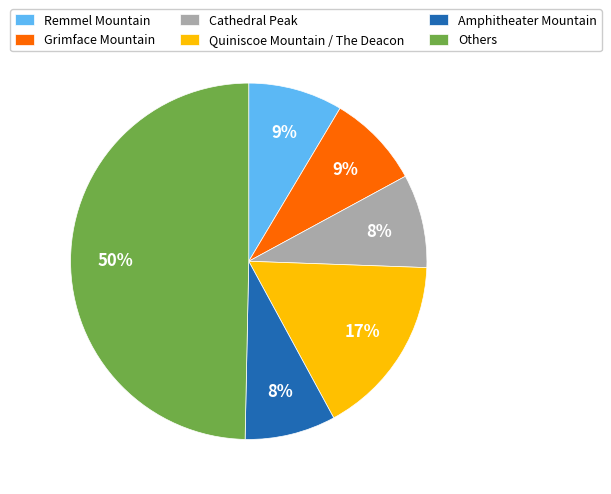

How many segments does this pie chart have?

6